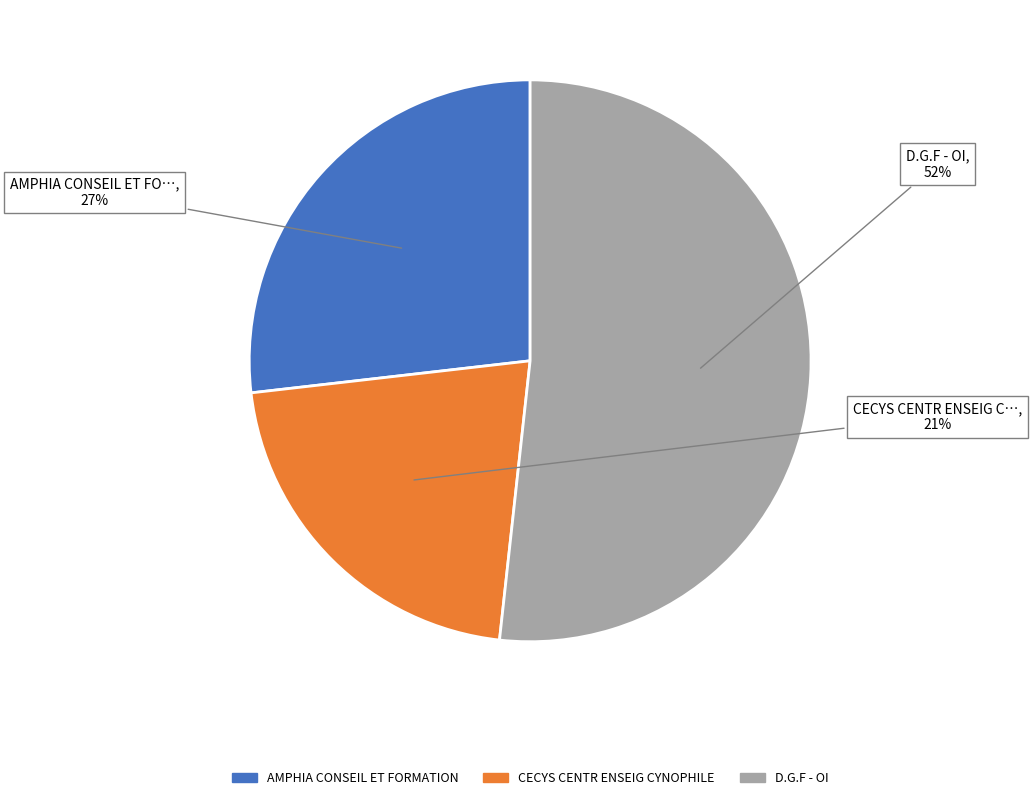

Combined, do D.G.F - OI and AMPHIA CONSEIL ET FORMATION account for over 50%?

Yes